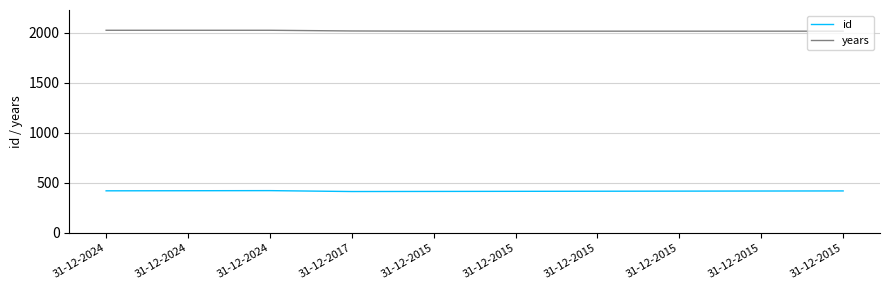

Does the chart have visible grid lines?

Yes